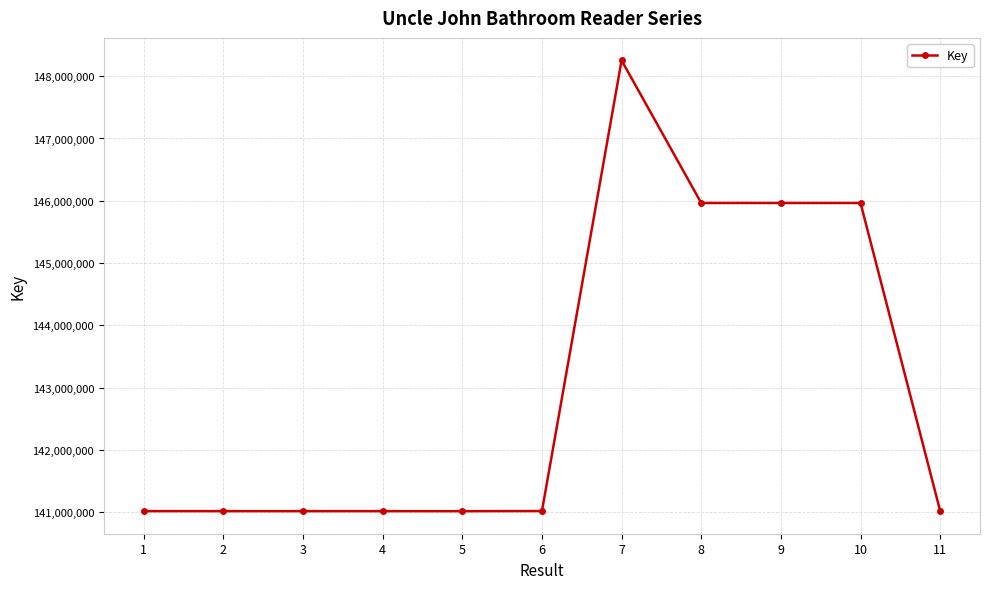

What is the smallest value displayed?

141014008